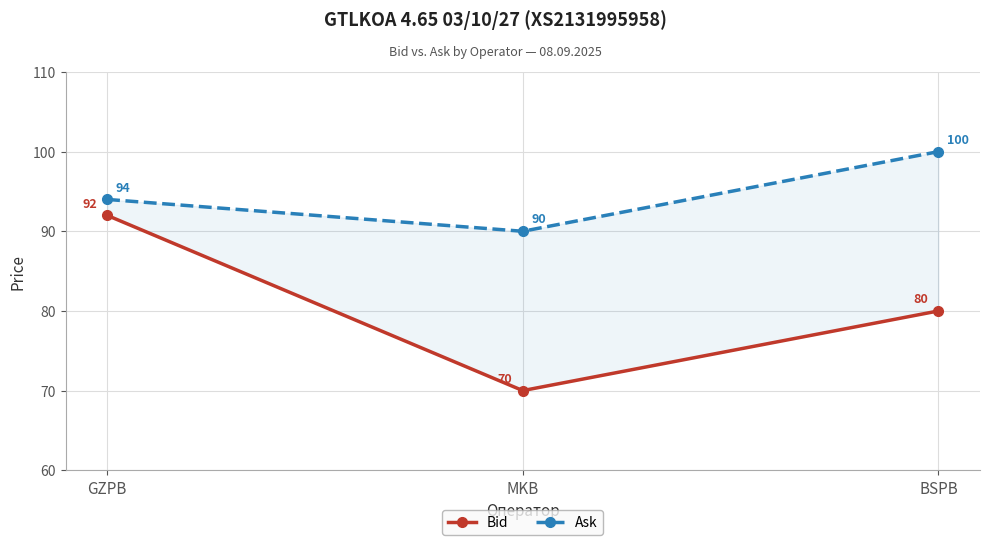

List the series in order of their peak value, highest first.

Ask, Bid